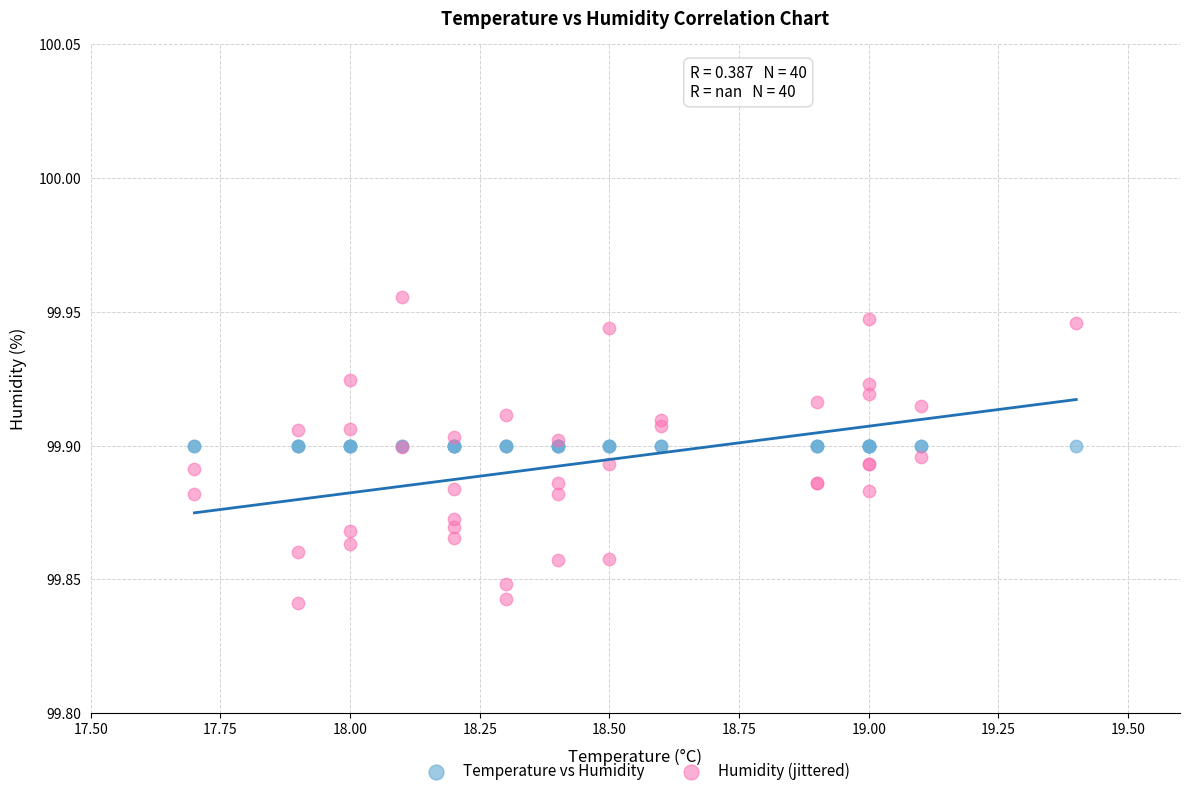

Which series contains the lowest Y value?

Humidity (jittered)